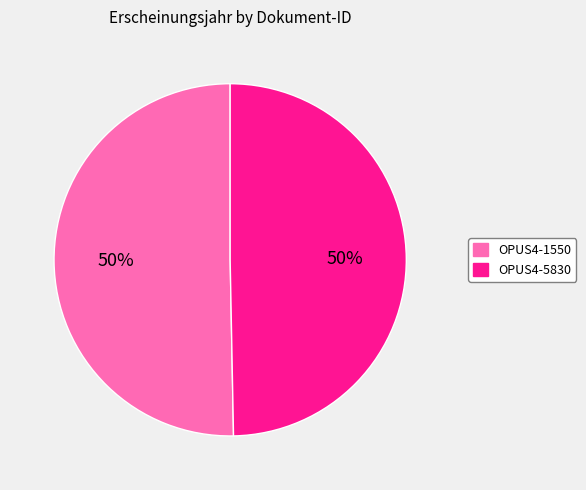

What is the ratio of the value at OPUS4-1550 to the value at OPUS4-5830?

1.0